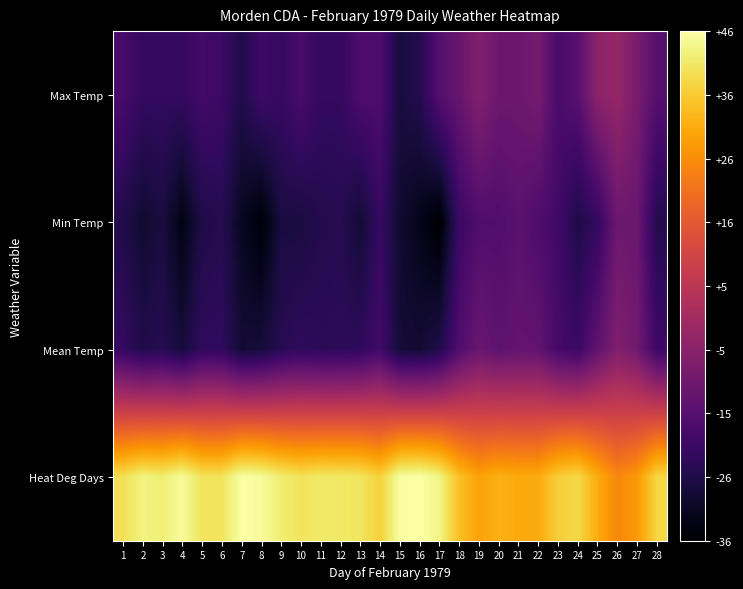

Rank the series by their maximum value, from lowest to highest.

Min Temp, Mean Temp, Max Temp, Heat Deg Days